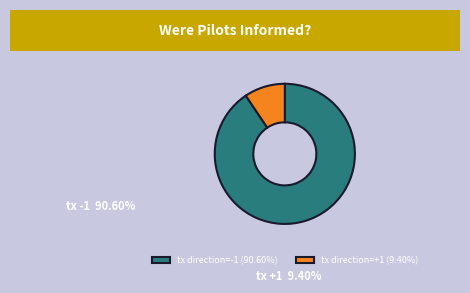

Which category has the smallest portion of the pie?

tx +1 (io_index 11)